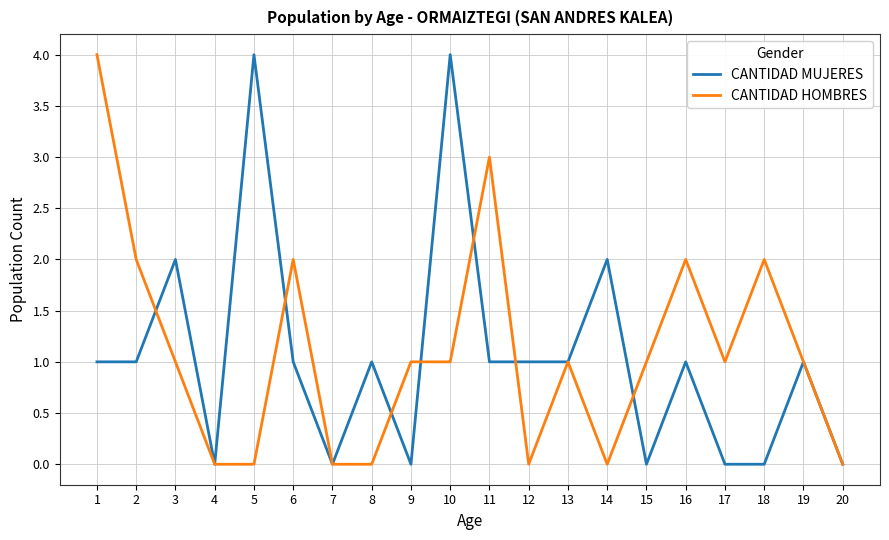

The value of CANTIDAD MUJERES at 7 is 0. True or false?

True